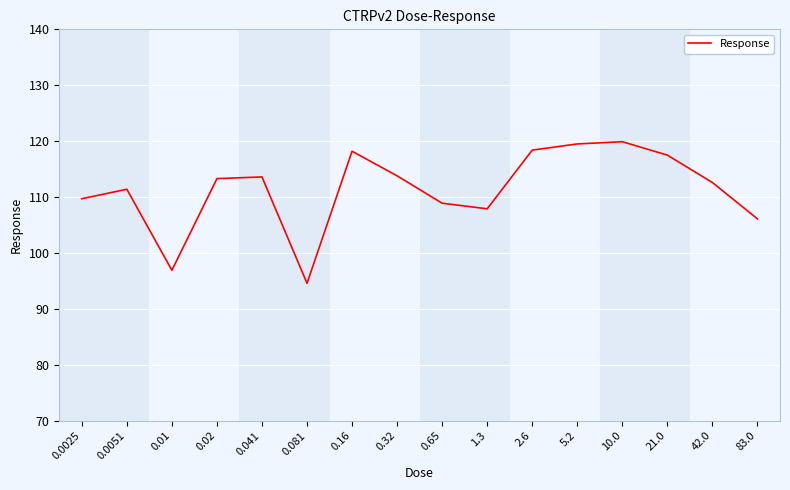

Approximately how many times larger is the value at 5.2 compared to 0.02?

1.1